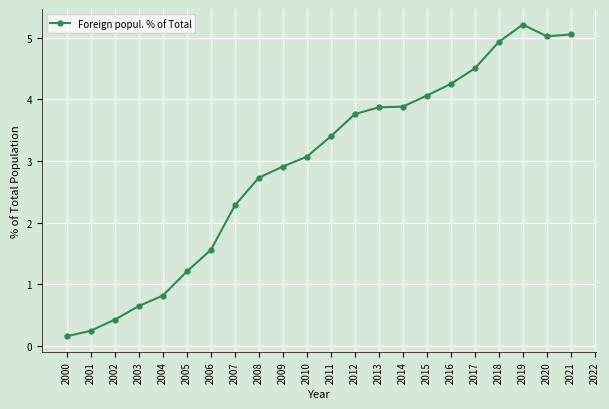

How many lines are shown in the chart?

1